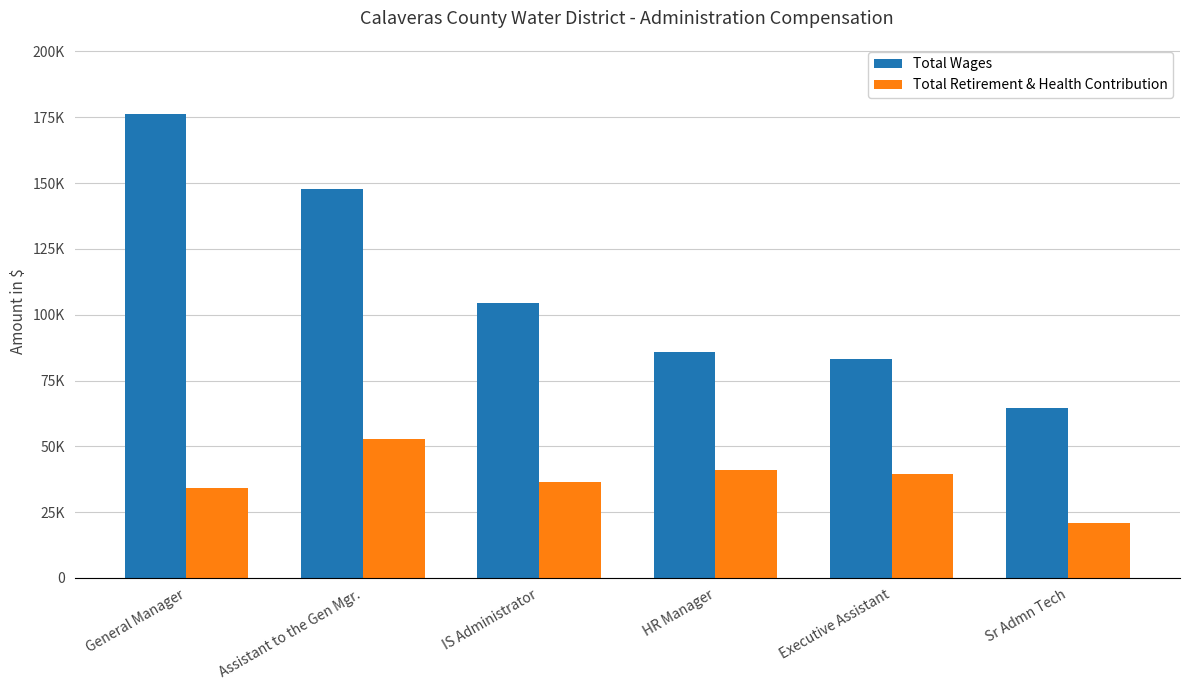

What is the maximum value for Total Retirement & Health Contribution?

52915